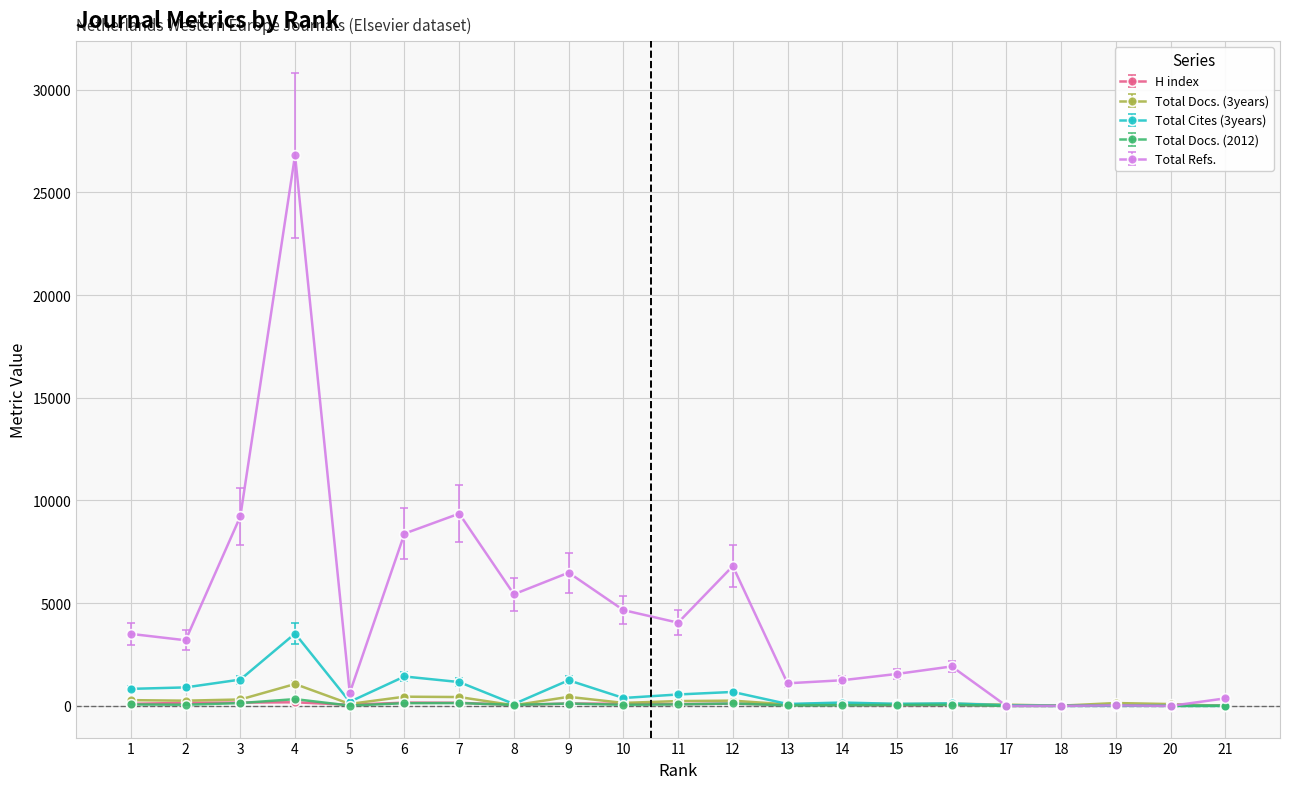

The H index series shows 117 at 9. True or false?

True